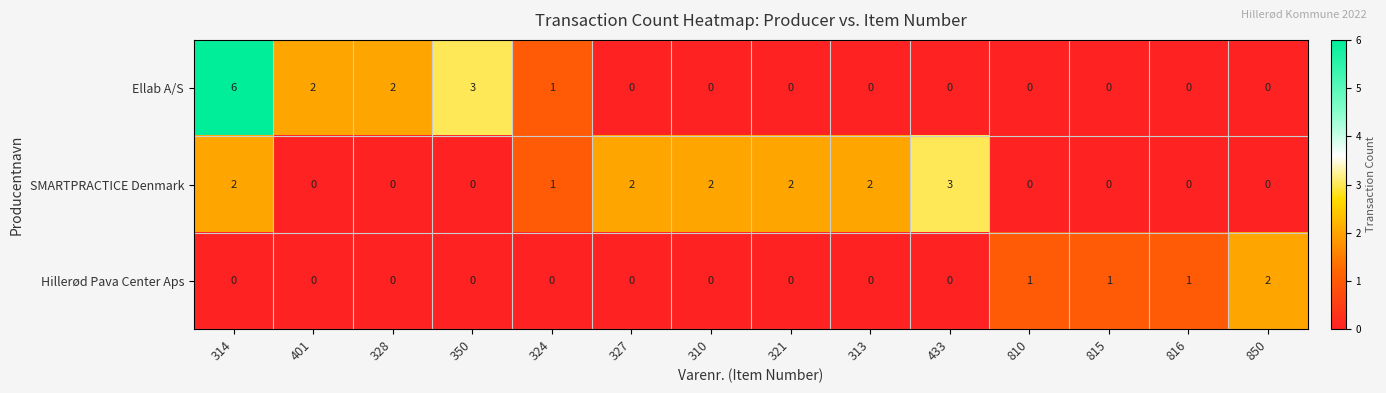

Count the Ellab A/S values in the range 0 to 2.

12